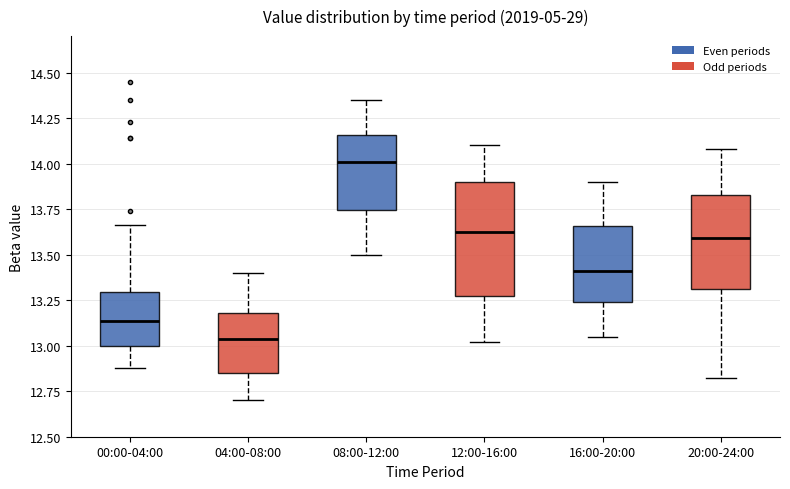

Which box is the tallest, from its lower edge to its upper edge?

12:00-16:00